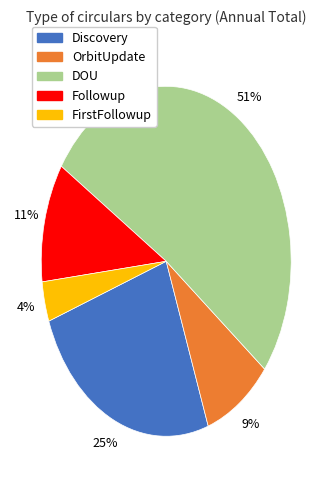

Is there a majority slice in this chart?

Yes